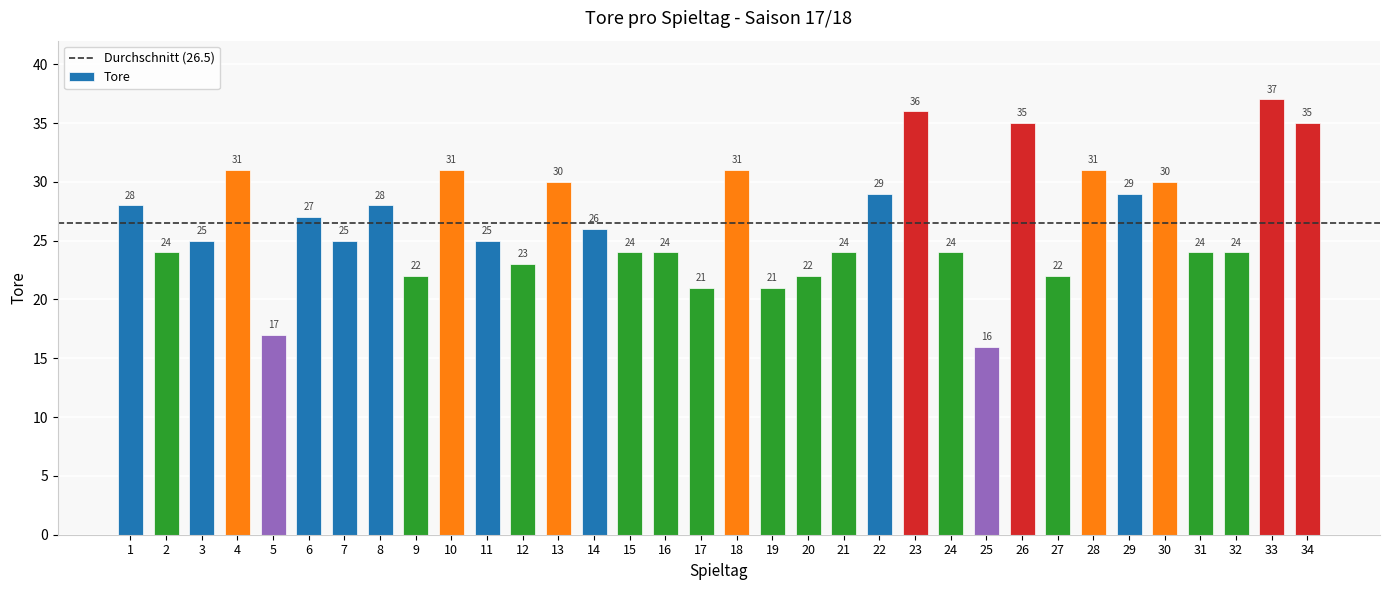

Approximately how many times larger is the value at 16 compared to 17?

1.1